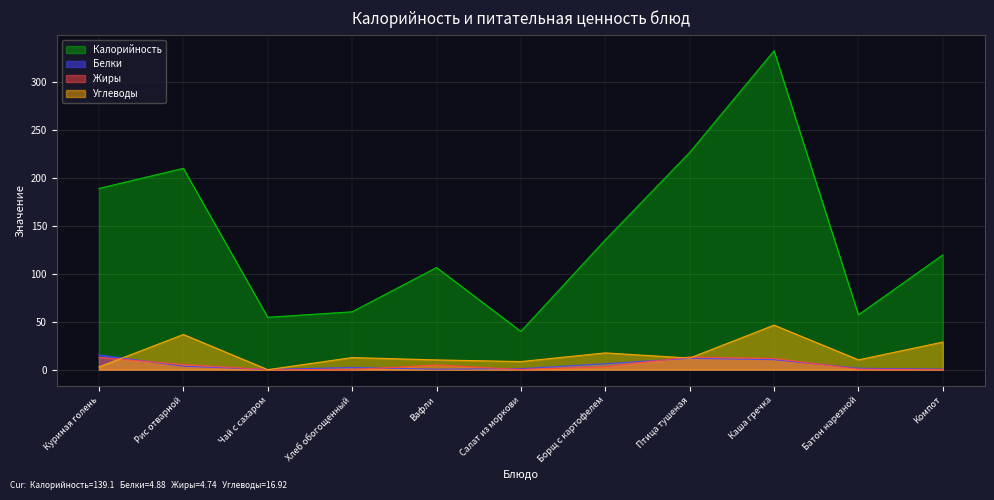

At Каша гречка, list the series in order from largest to smallest.

Калорийность, Углеводы, Жиры, Белки